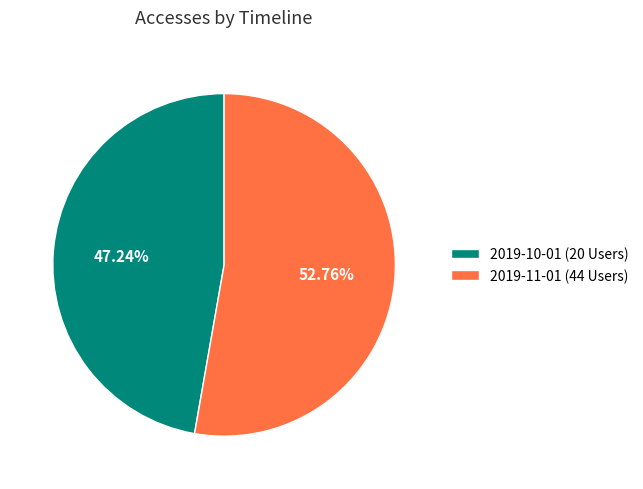

Is it true that 2019-10-01 (20 Users) is 61% of the pie?

False